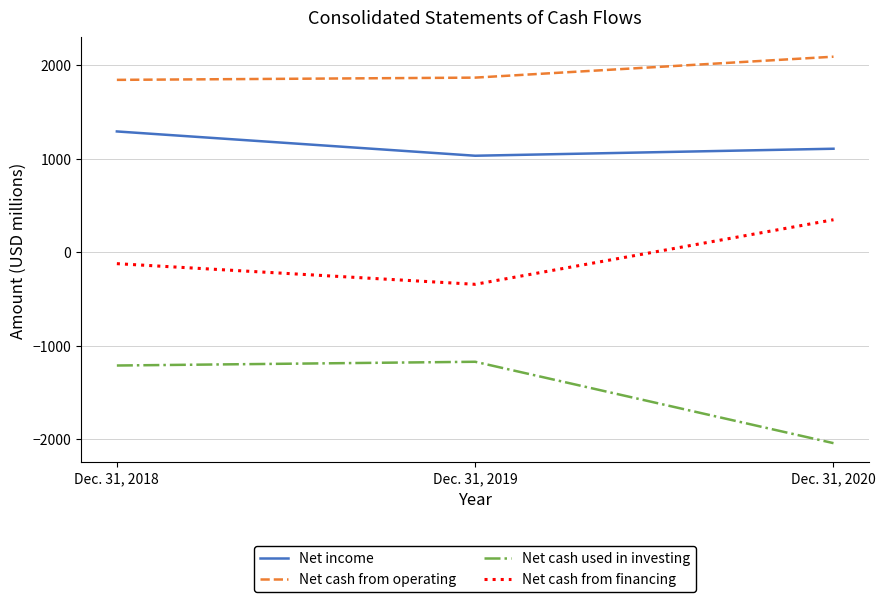

Is this an area chart (filled region under the line)?

No